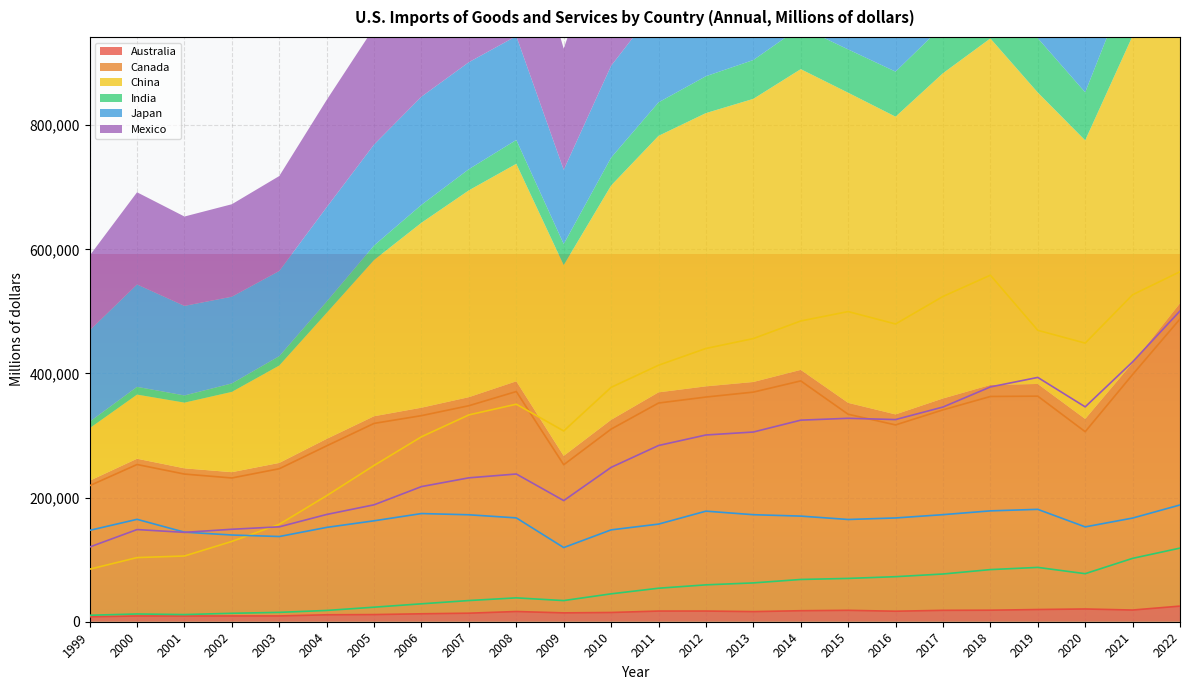

How many interior local peaks does the Japan series have?

4